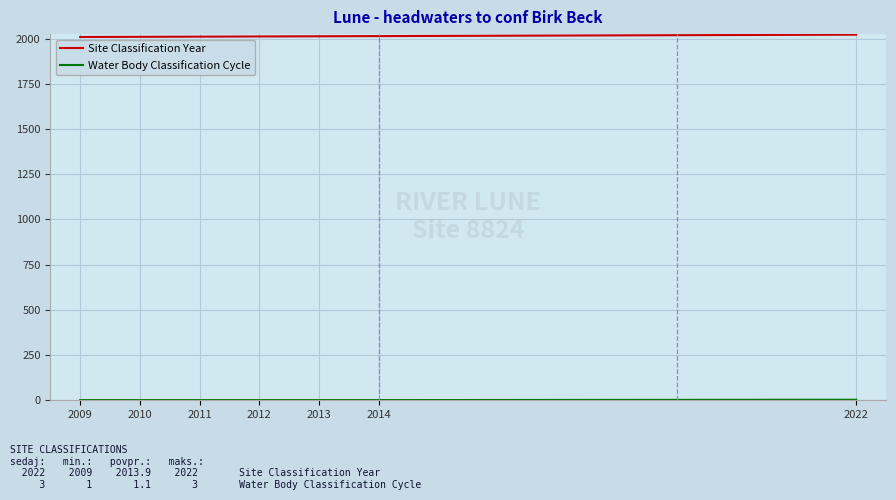

The Site Classification Year series shows 2022 at 2022. True or false?

True